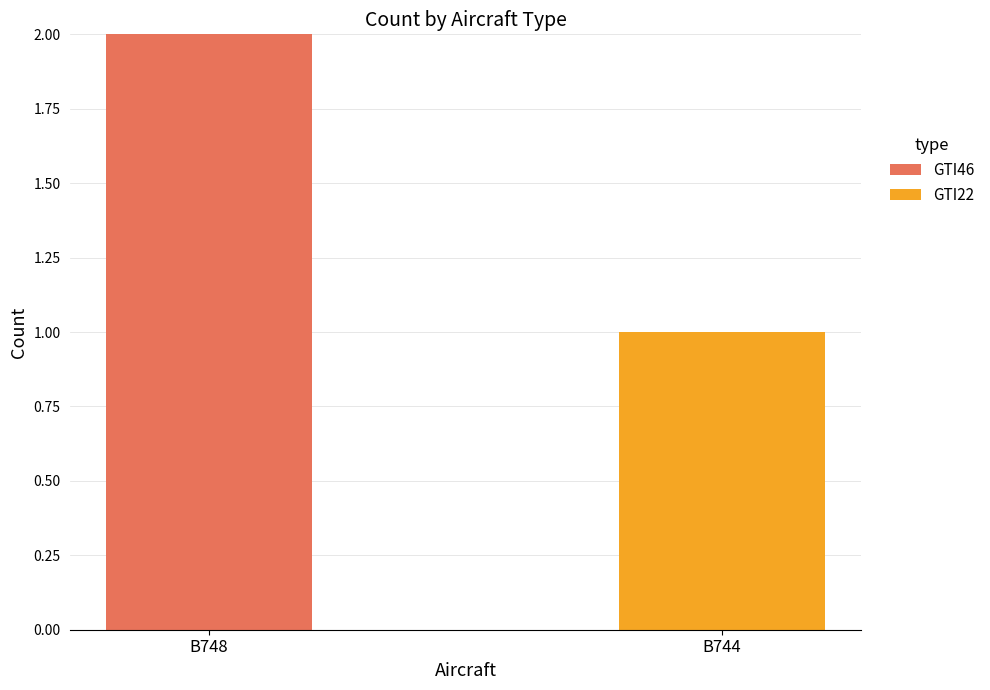

At which category is the sum across all series the highest?

B748